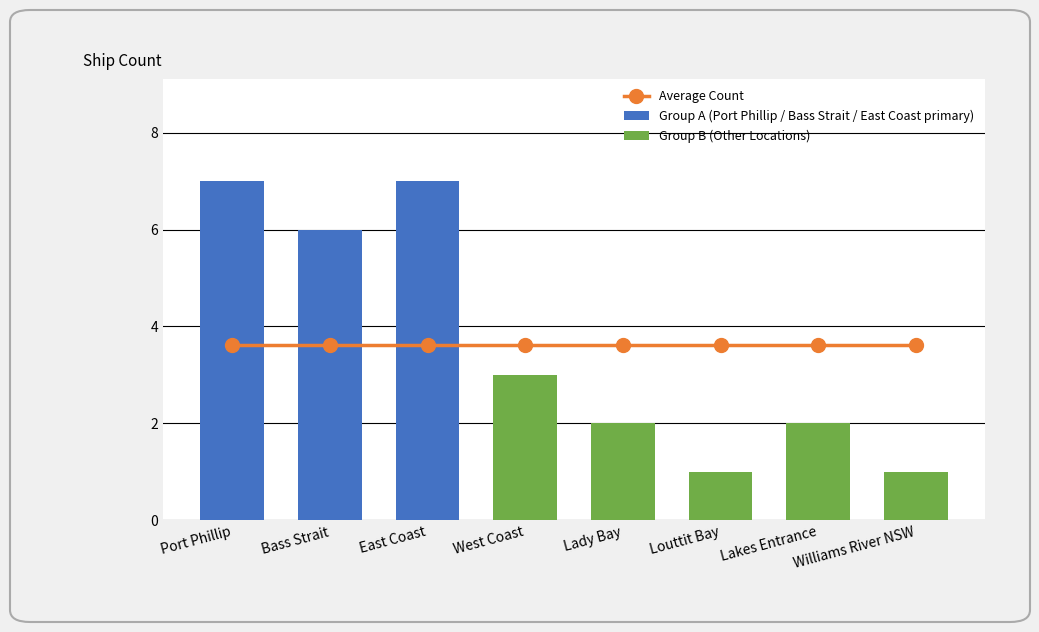

What is the difference between the maximum and minimum values?

6